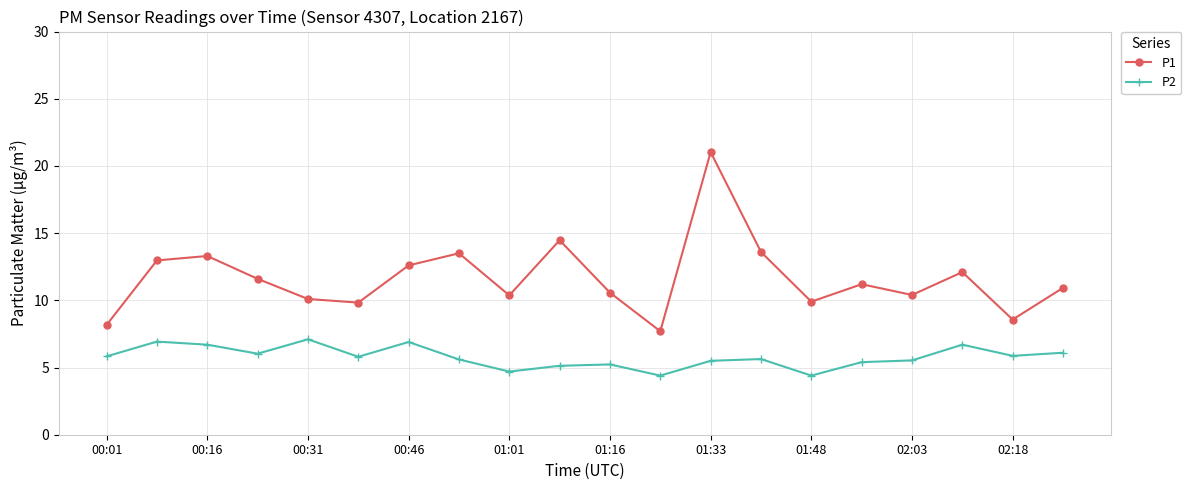

What is the sum of all P2 values?

115.5